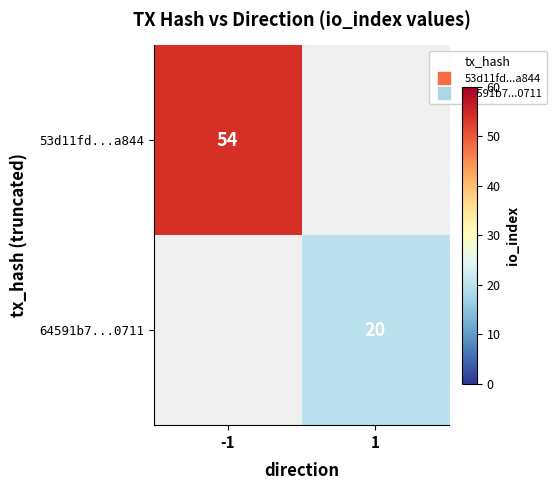

The value of 64591b7...0711 at 1 is 28.3. True or false?

False